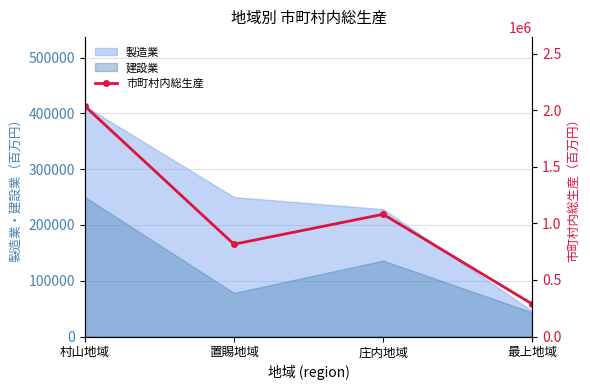

How many points are higher than both their immediate neighbors (excluding endpoints)?

1